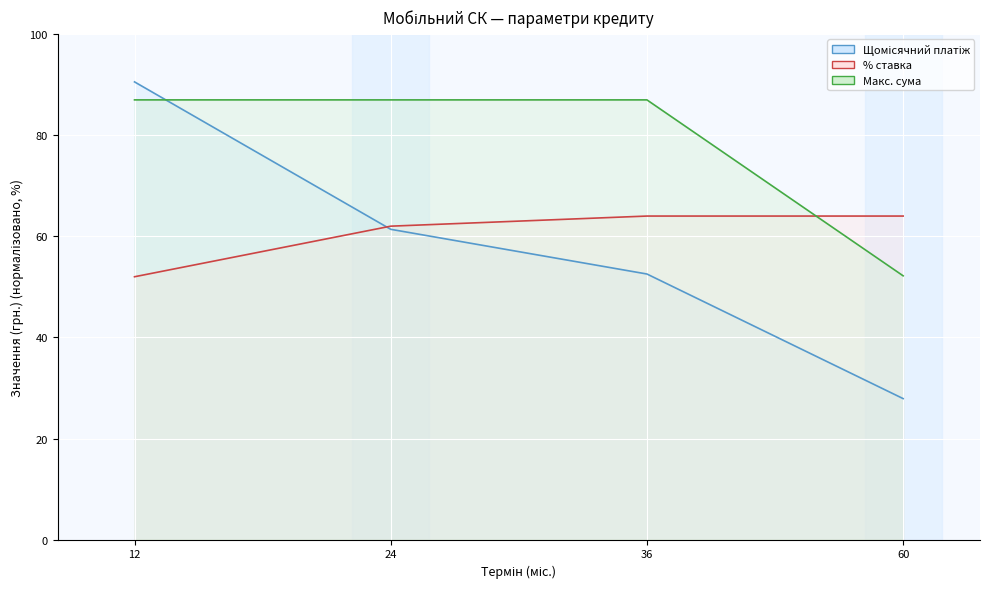

At which label is Макс. сума closest to 69?

60